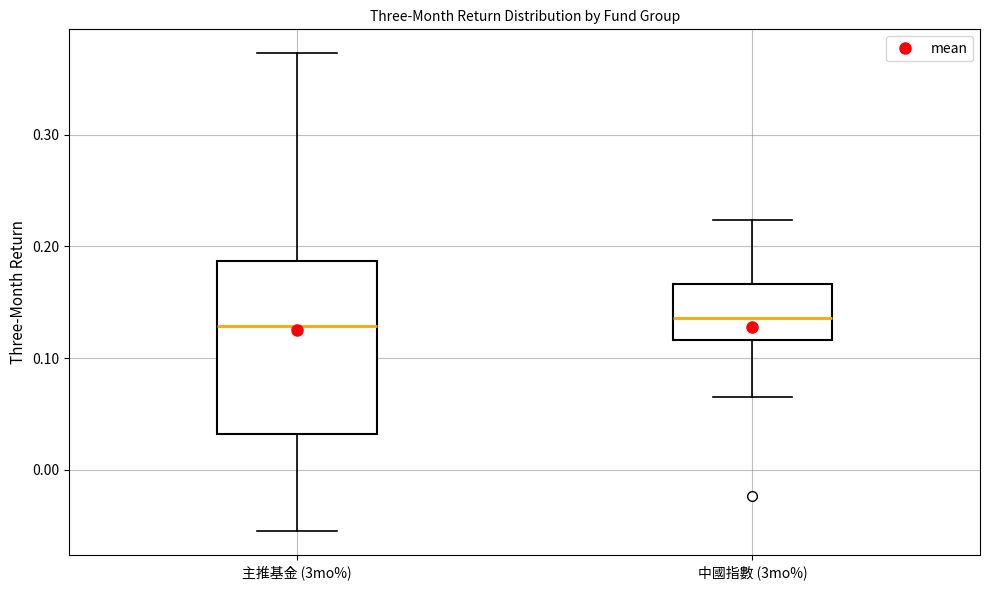

Reading left to right, transcribe this box plot: for each box, give where its median line is, the range the box spans, and where its two whiskers end, as read against the y-axis. The values are not printed on the chart, so give them approximately, as read against the axis.

主推基金 (3mo%): median 0.13, box 0.03 to 0.19, whiskers -0.06 to 0.37
中國指數 (3mo%): median 0.14, box 0.12 to 0.17, whiskers 0.07 to 0.22